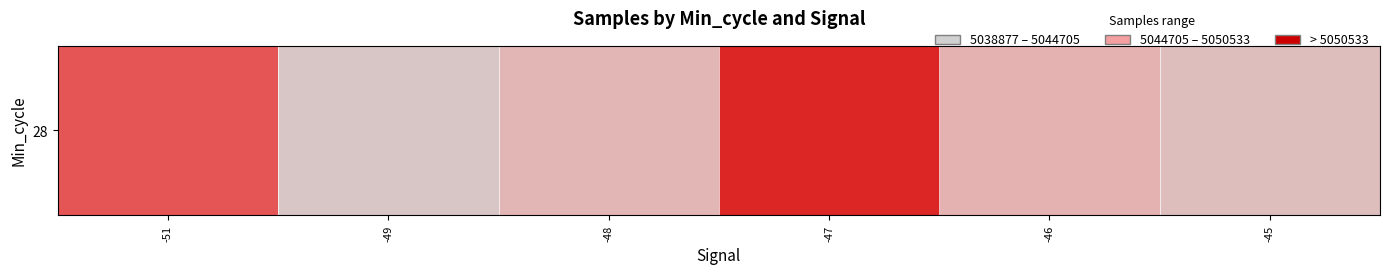

What is the sum of the values at -47 and -51?

10100207